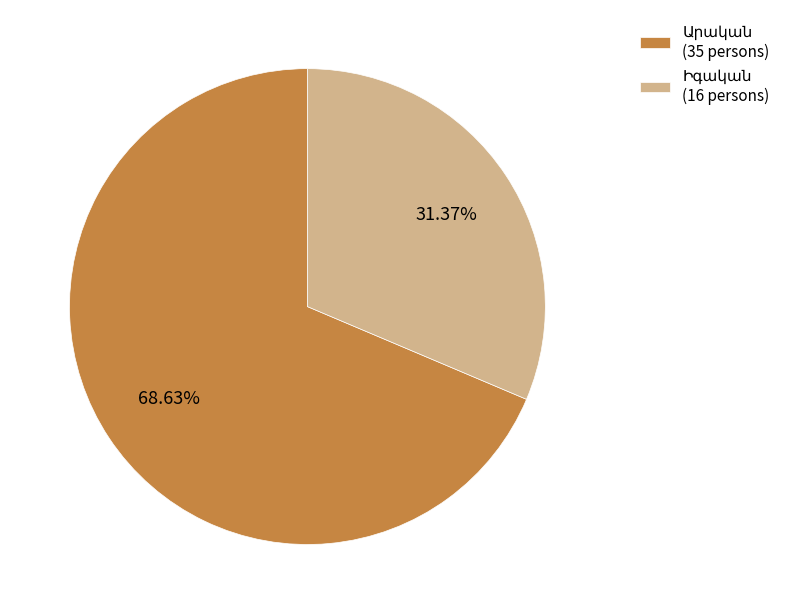

Does any single category account for the majority?

Yes